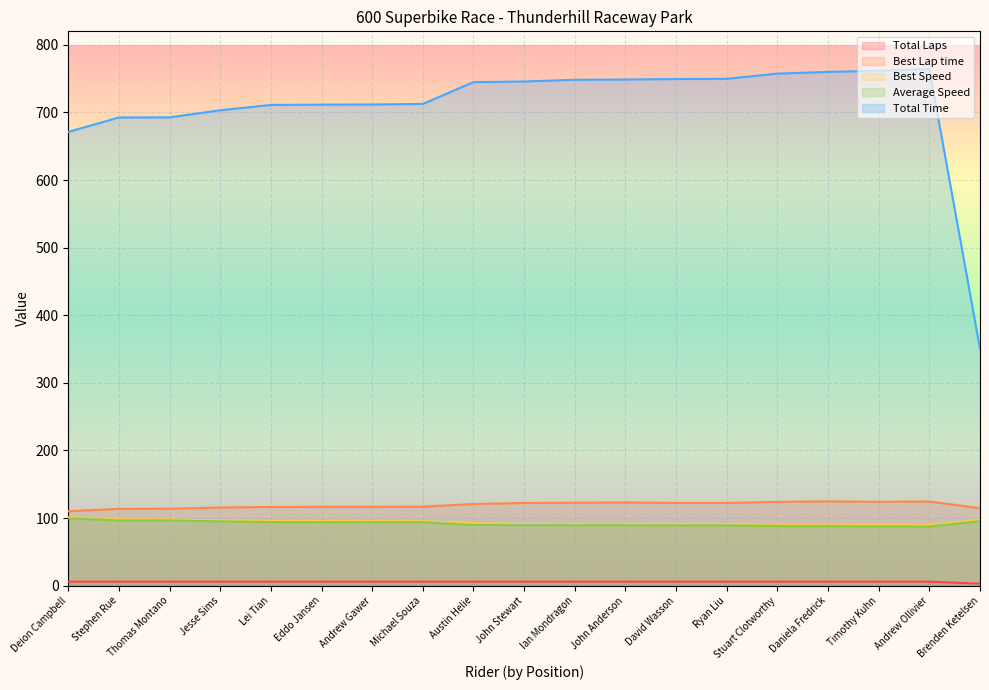

Which has a higher value, Stephen Rue or Jesse Sims?

Stephen Rue